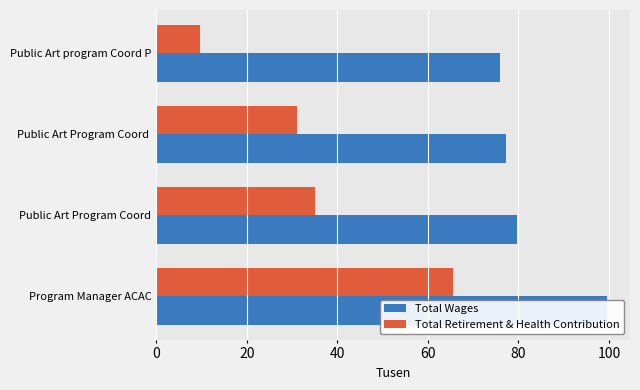

What value does the Total Retirement & Health Contribution series have at Public Art Program Coord?

31.0